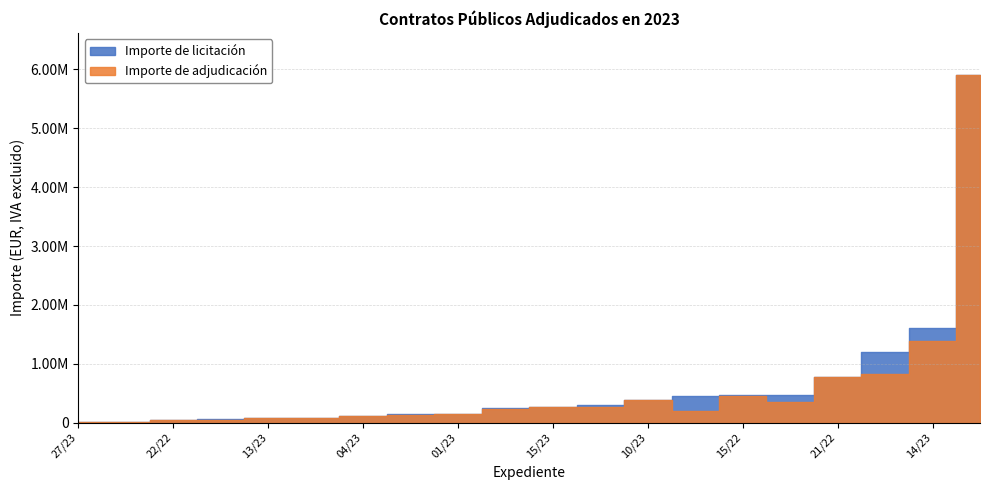

True or false: Importe de adjudicación has more than 1 points higher than both neighbors.

True